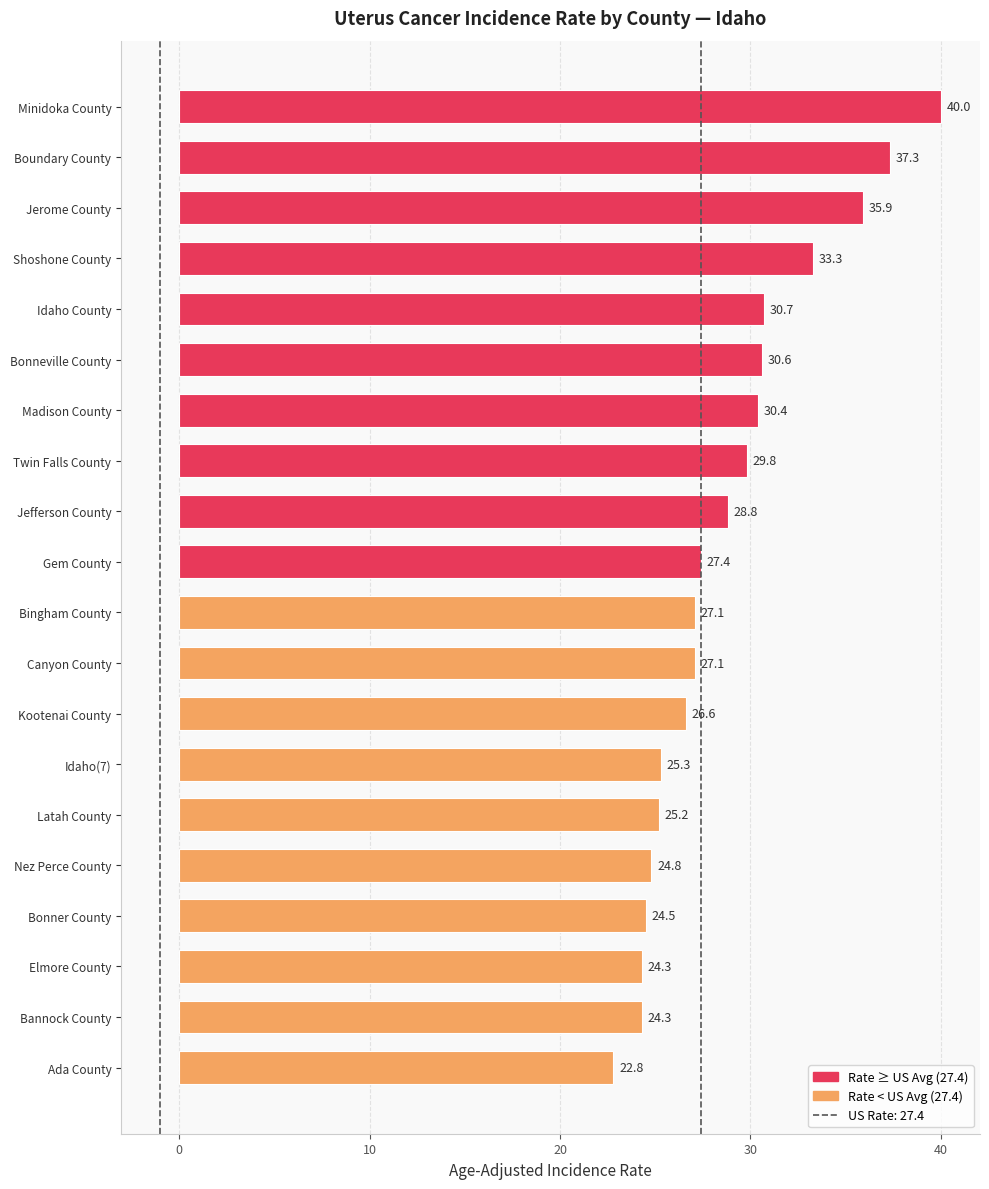

What position from the bottom is Ada County?

1